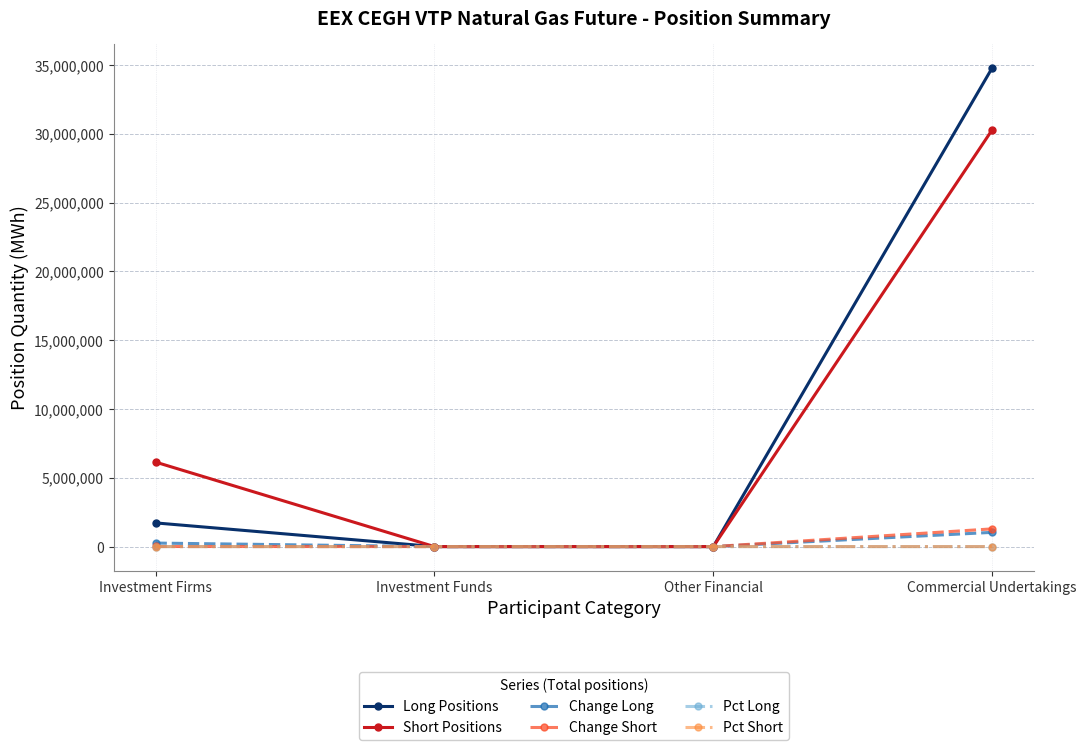

Is it true that Pct Long equals 95.3 at Commercial Undertakings?

True